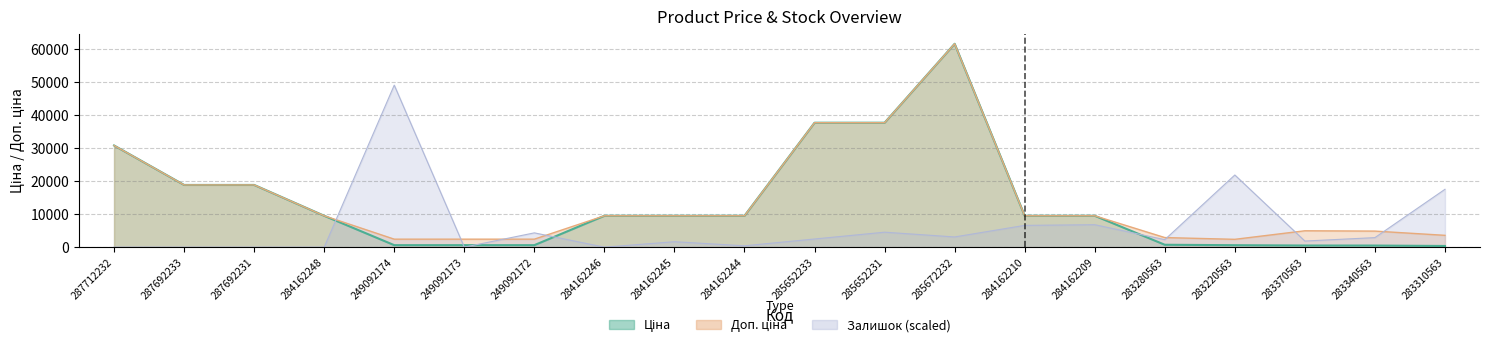

Between which two adjacent categories do Залишок and Доп. ціна first intersect?

284162248 and 249092174